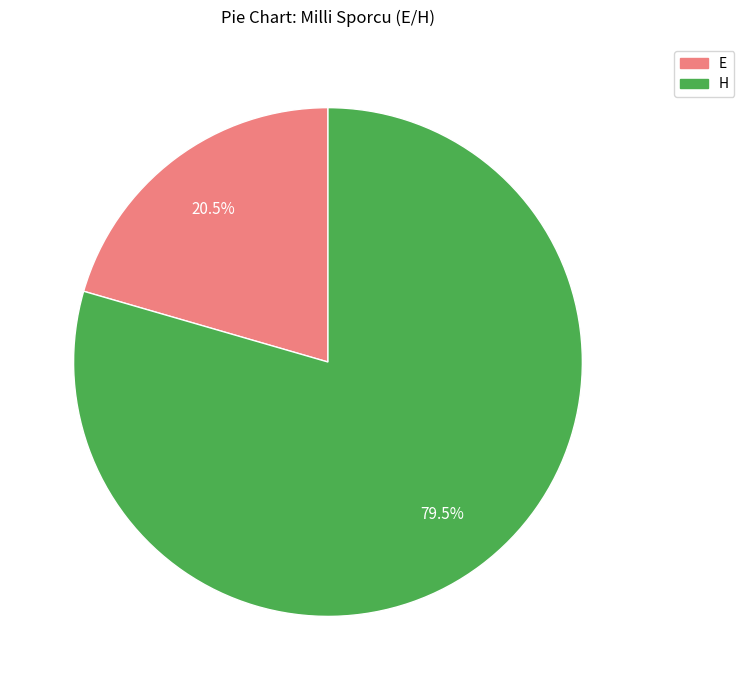

To the nearest percent, what is the average slice percentage?

50%